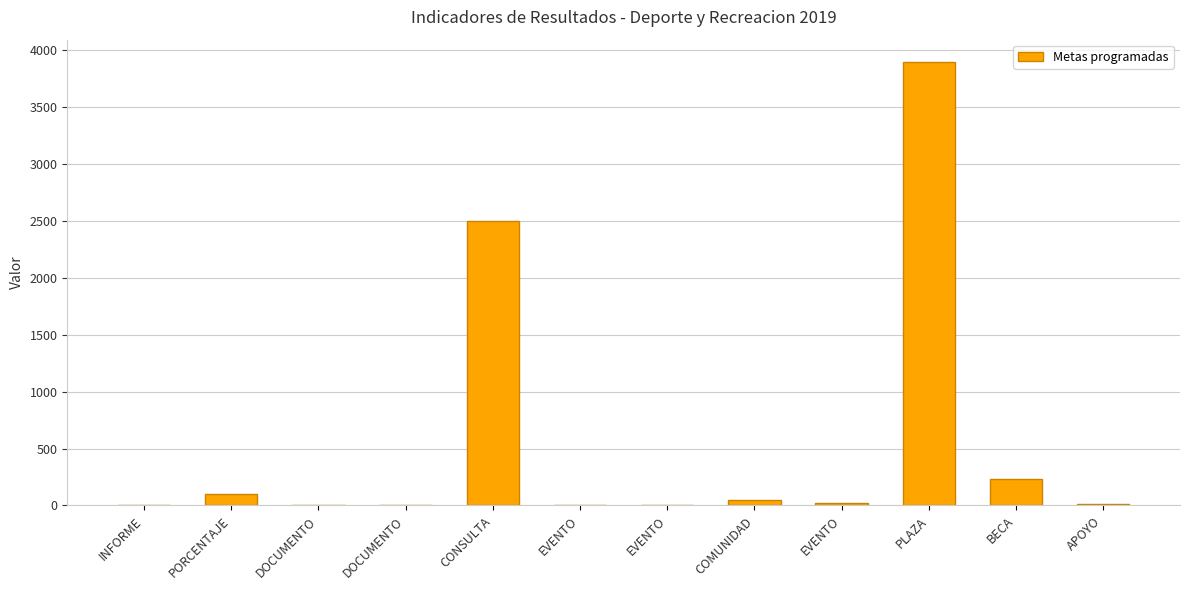

Which has a higher value, INFORME or APOYO?

APOYO